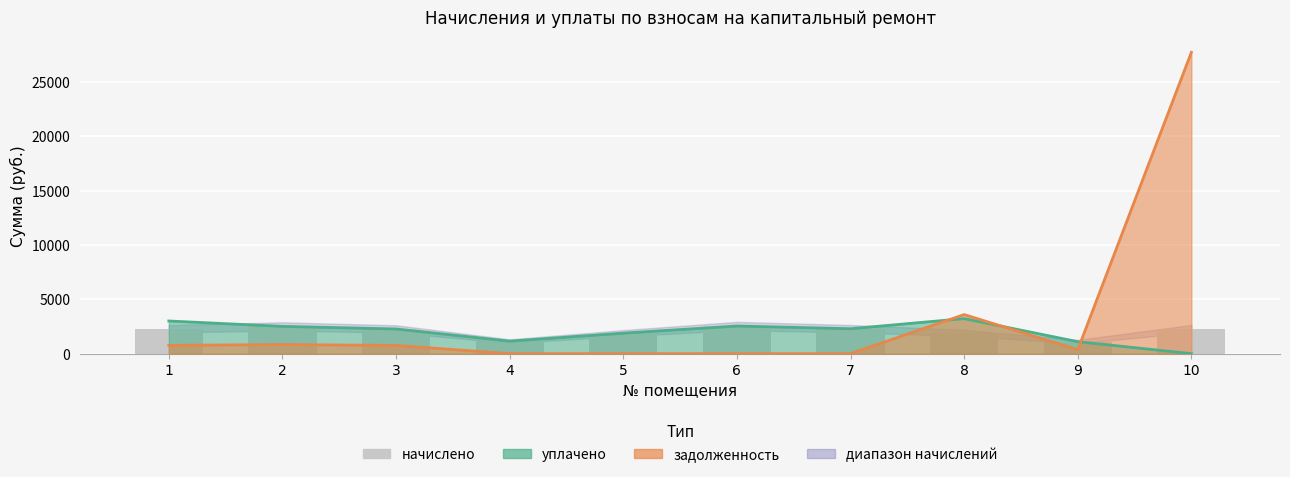

At which label is the value closest to 1820?

5